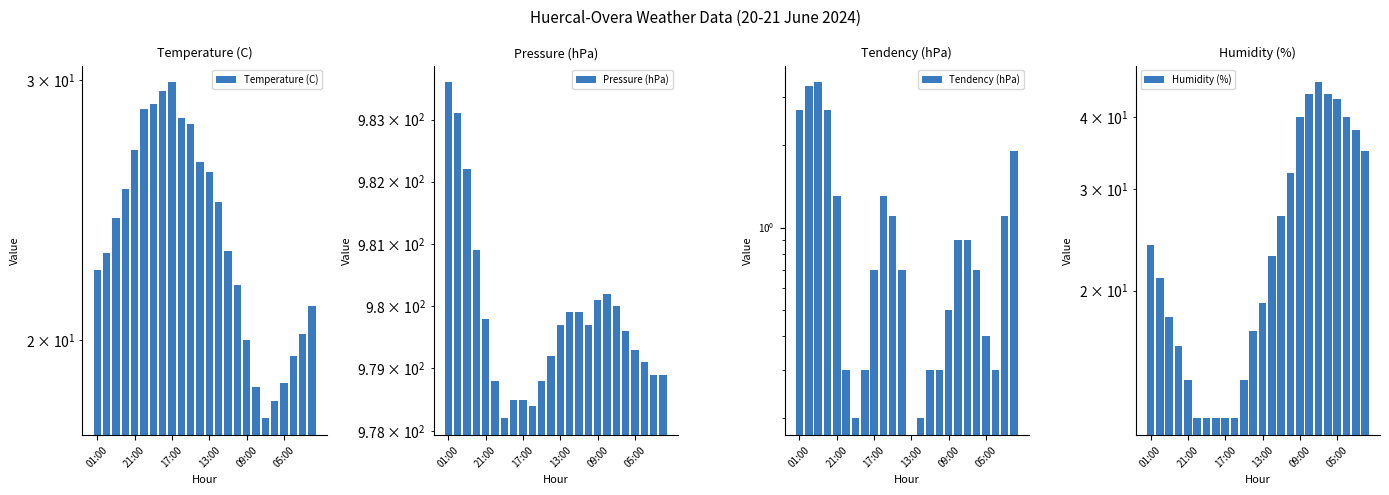

Count the number of data series in this chart.

4